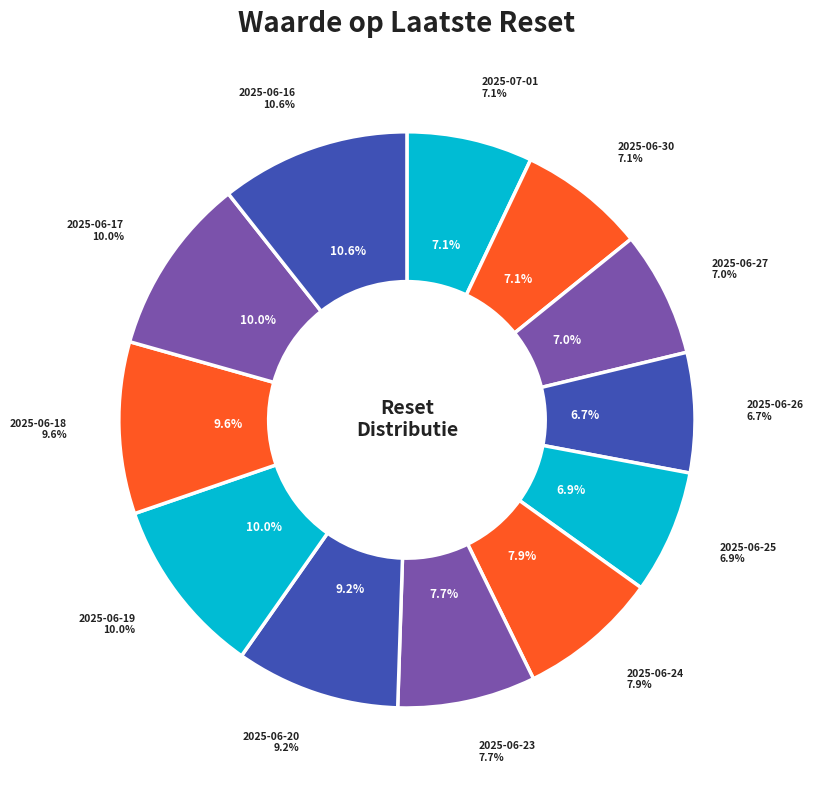

Rank the categories by value from highest to lowest.

2025-06-16, 2025-06-19, 2025-06-17, 2025-06-18, 2025-06-20, 2025-06-24, 2025-06-23, 2025-06-30, 2025-07-01, 2025-06-27, 2025-06-25, 2025-06-26